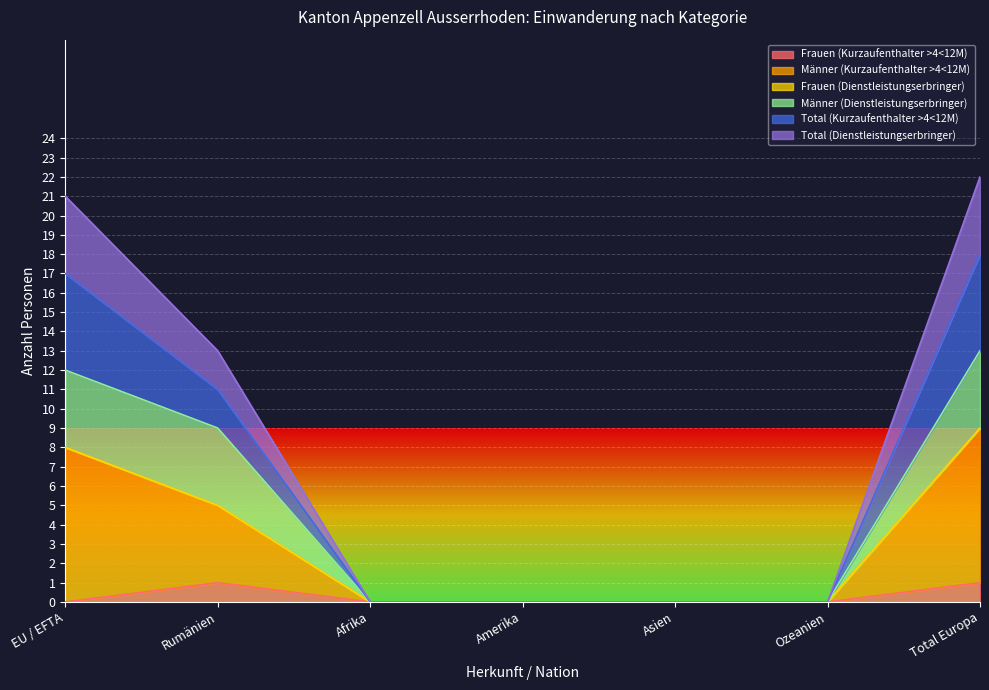

What is the difference between the Männer (Dienstleistungserbringer) values at Ozeanien and Rumänien?

9